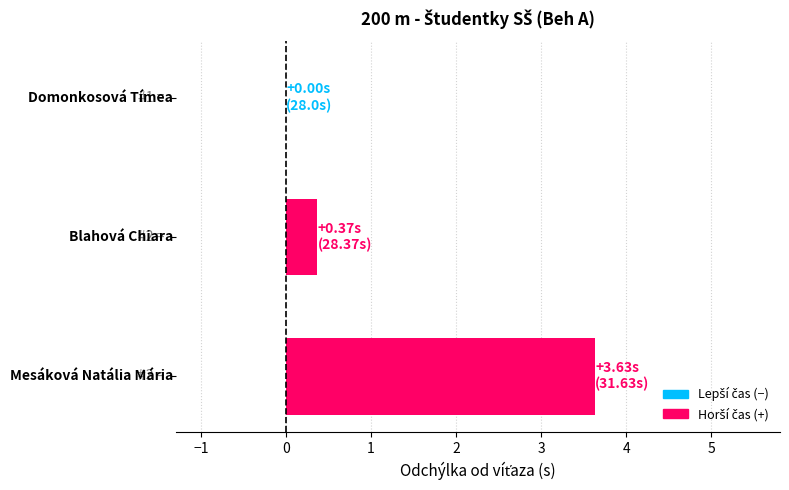

What is the sum of all values?

4.0